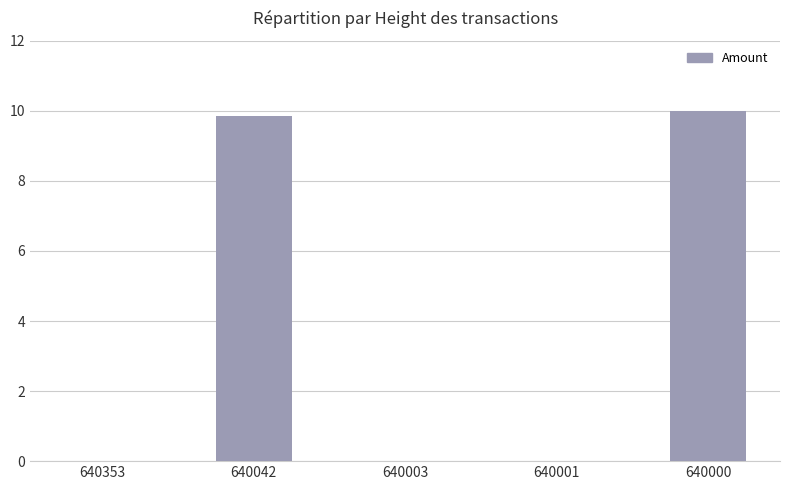

What is the sum of all values?

19.9